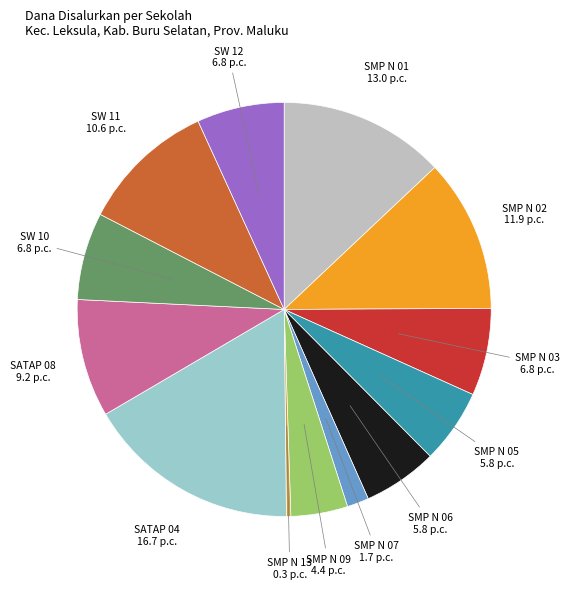

Is there any slice that represents more than half of the pie?

No